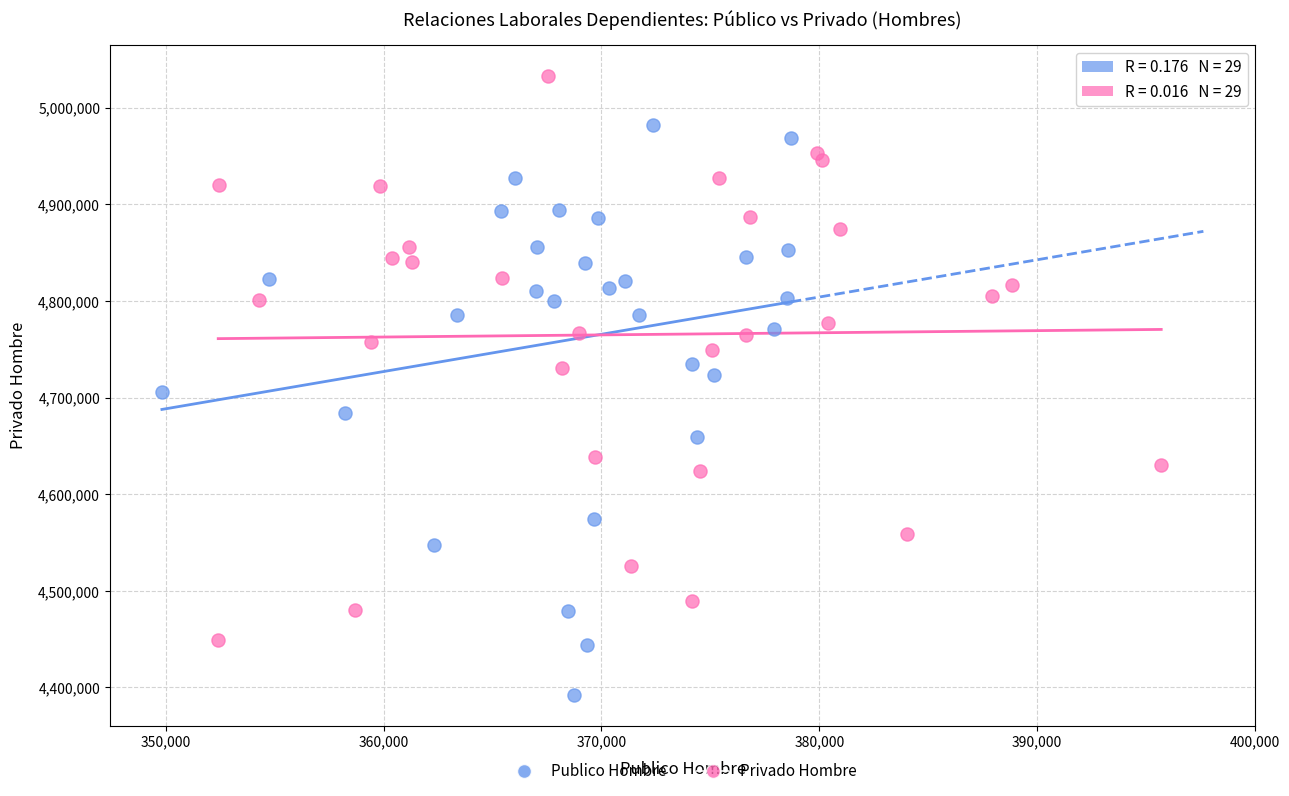

Which series contains the highest Y value?

Privado Hombre